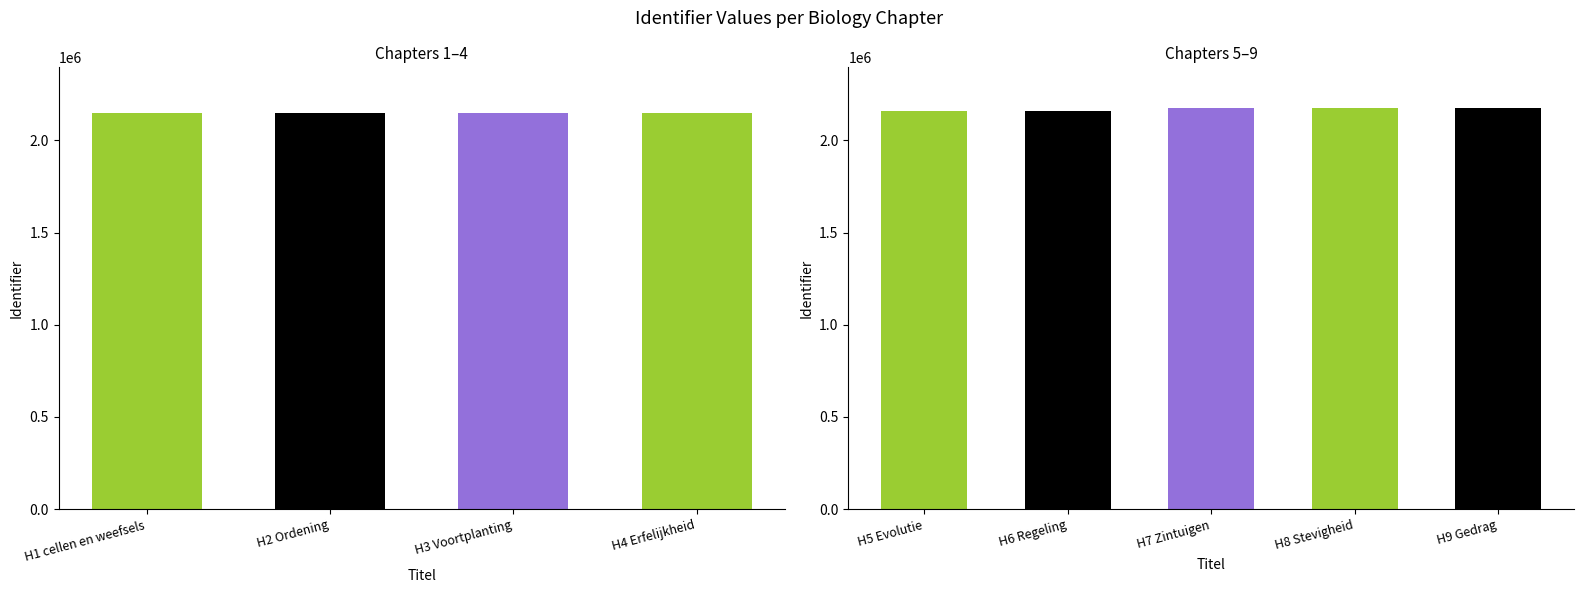

List the labels in order of value, smallest first.

H1 cellen en weefsels, H2 Ordening, H3 Voortplanting, H4 Erfelijkheid, H5 Evolutie, H6 Regeling, H7 Zintuigen, H8 Stevigheid, H9 Gedrag